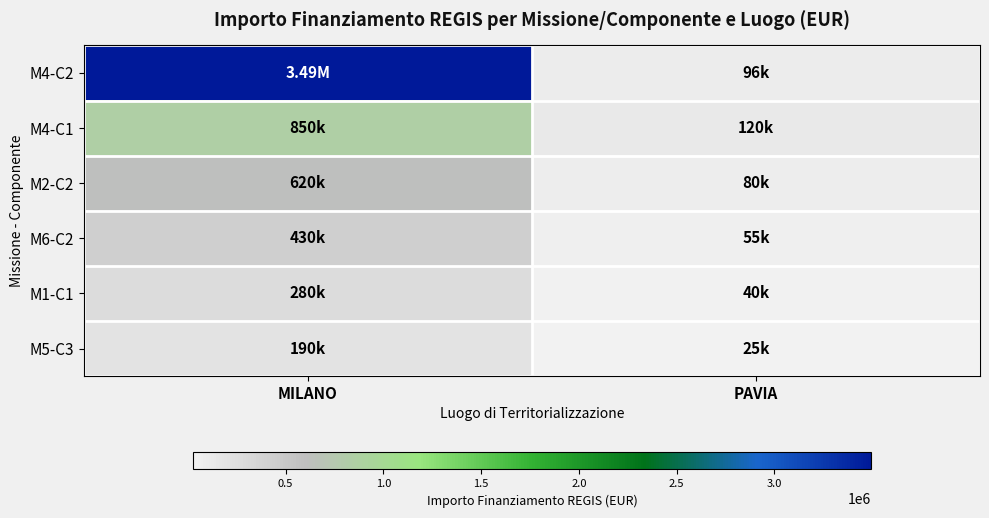

Which has a higher value, MILANO or PAVIA?

MILANO